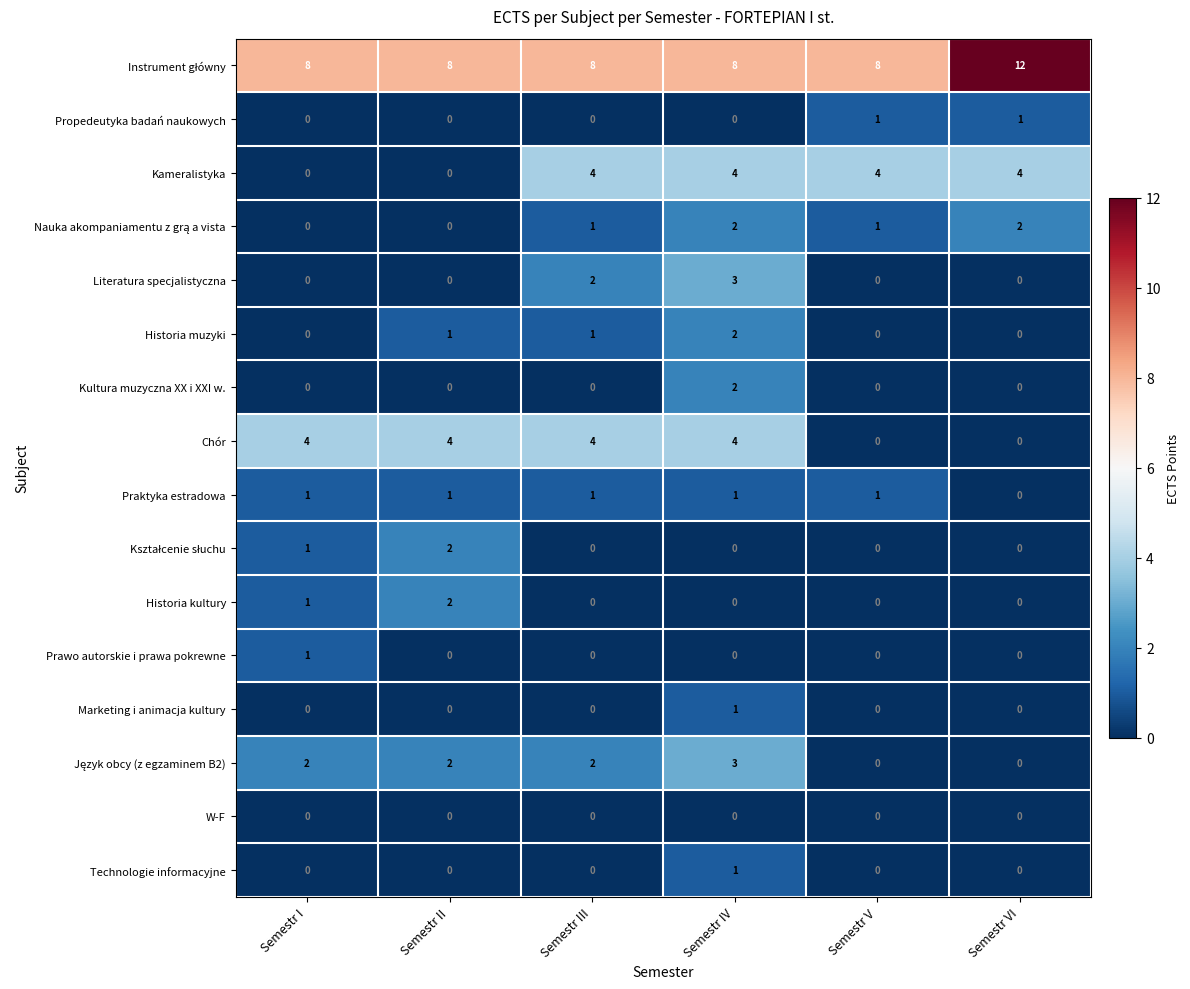

What is the spread (max minus min) of values at Semestr I?

8